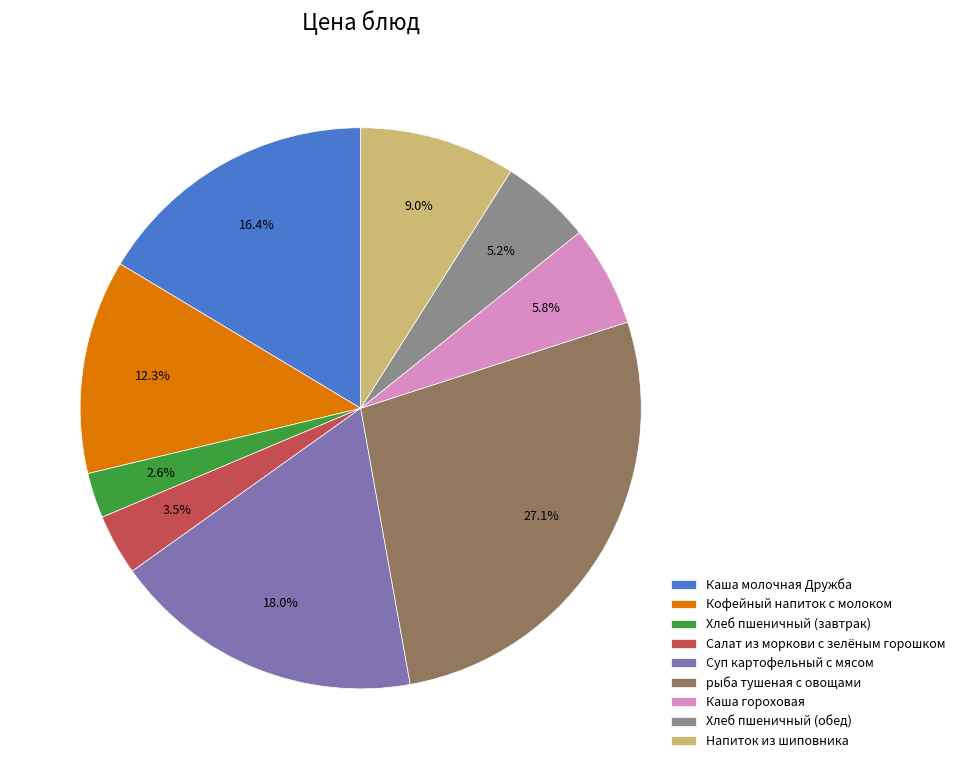

Between Суп картофельный с мясом and Хлеб пшеничный (завтрак), which is larger?

Суп картофельный с мясом